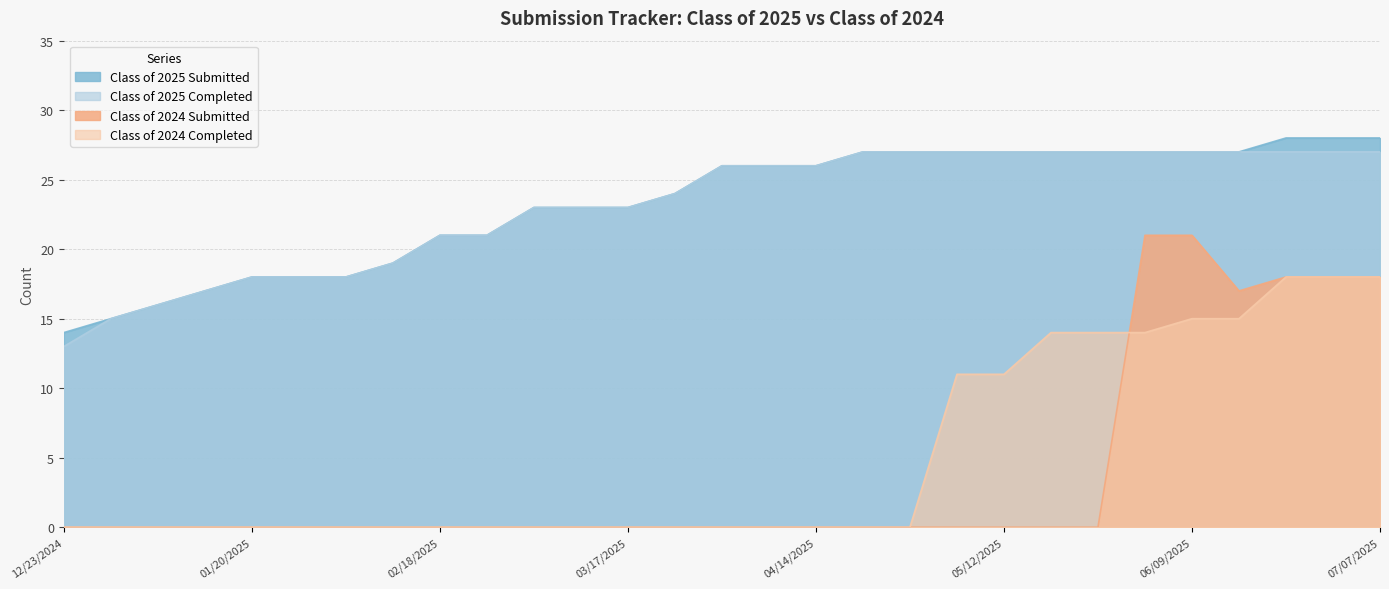

At how many categories does at least one series exceed 1?

29